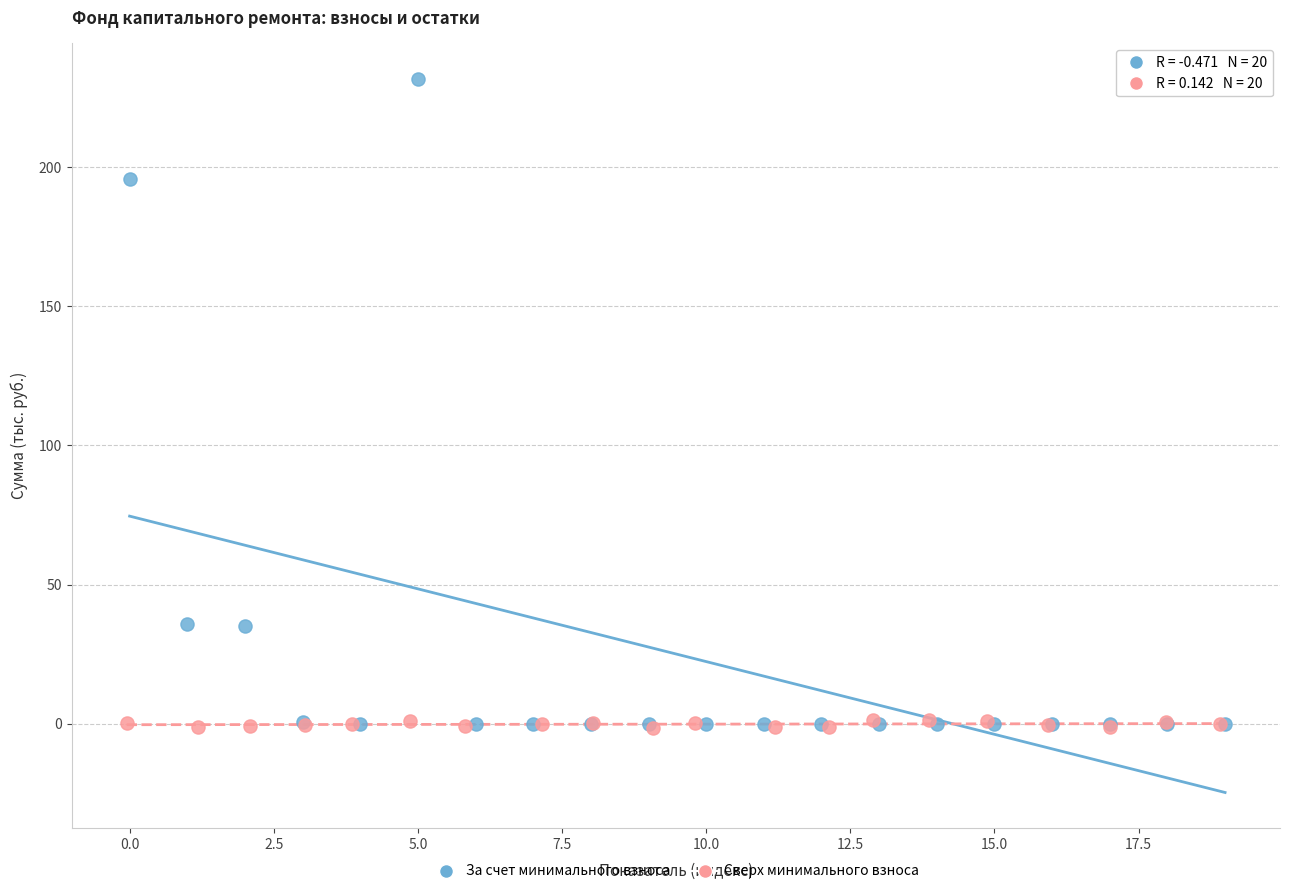

Which series has the largest Y range (max minus min)?

За счет минимального взноса